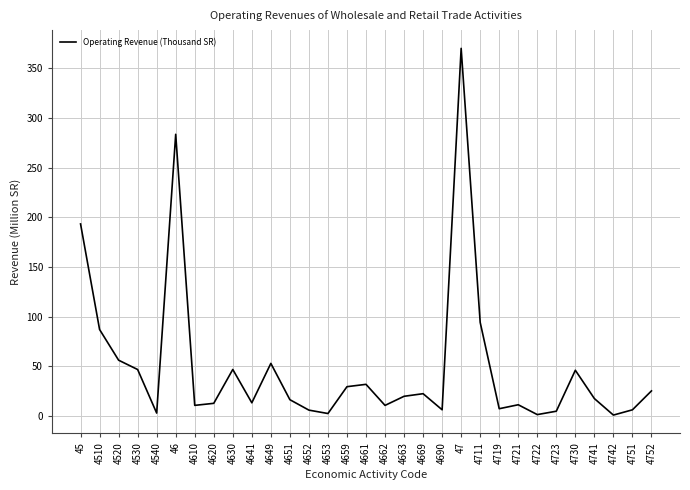

Where is the data nearest to the value 185?

45